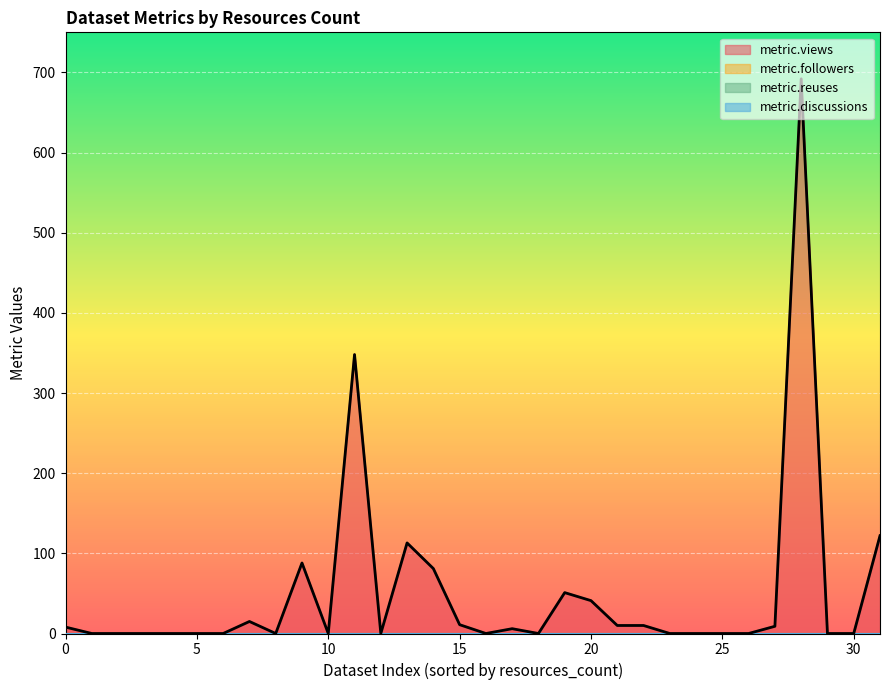

How many positive values are there?

15